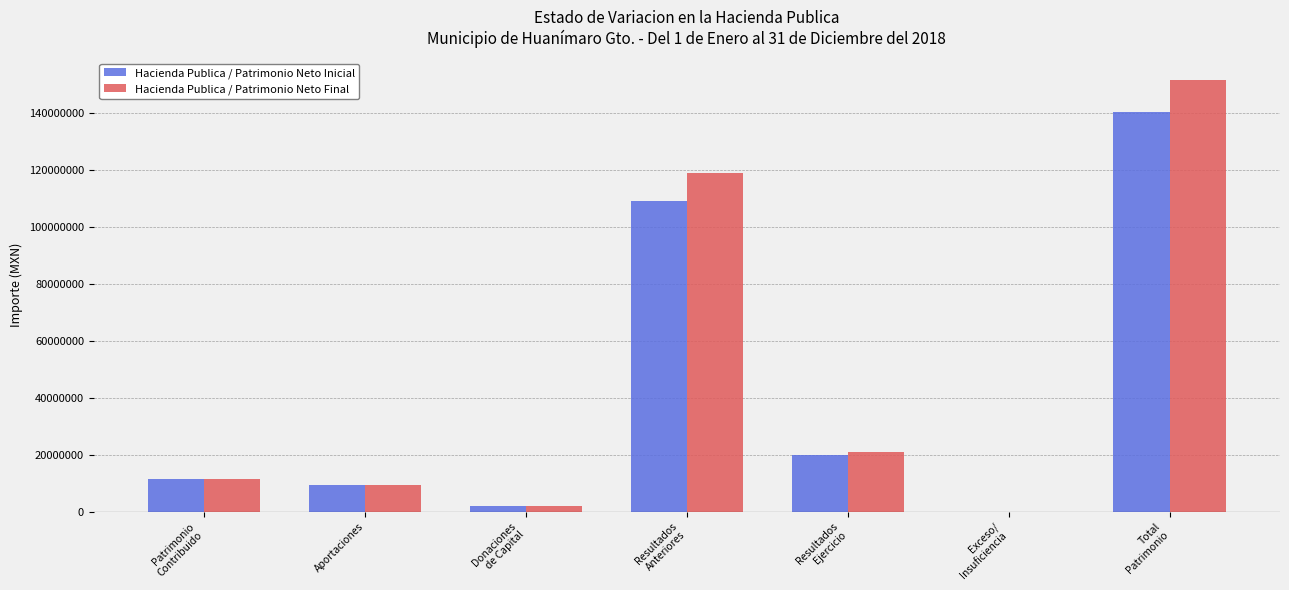

How many positive values does the Hacienda Publica / Patrimonio Neto Inicial series have?

6